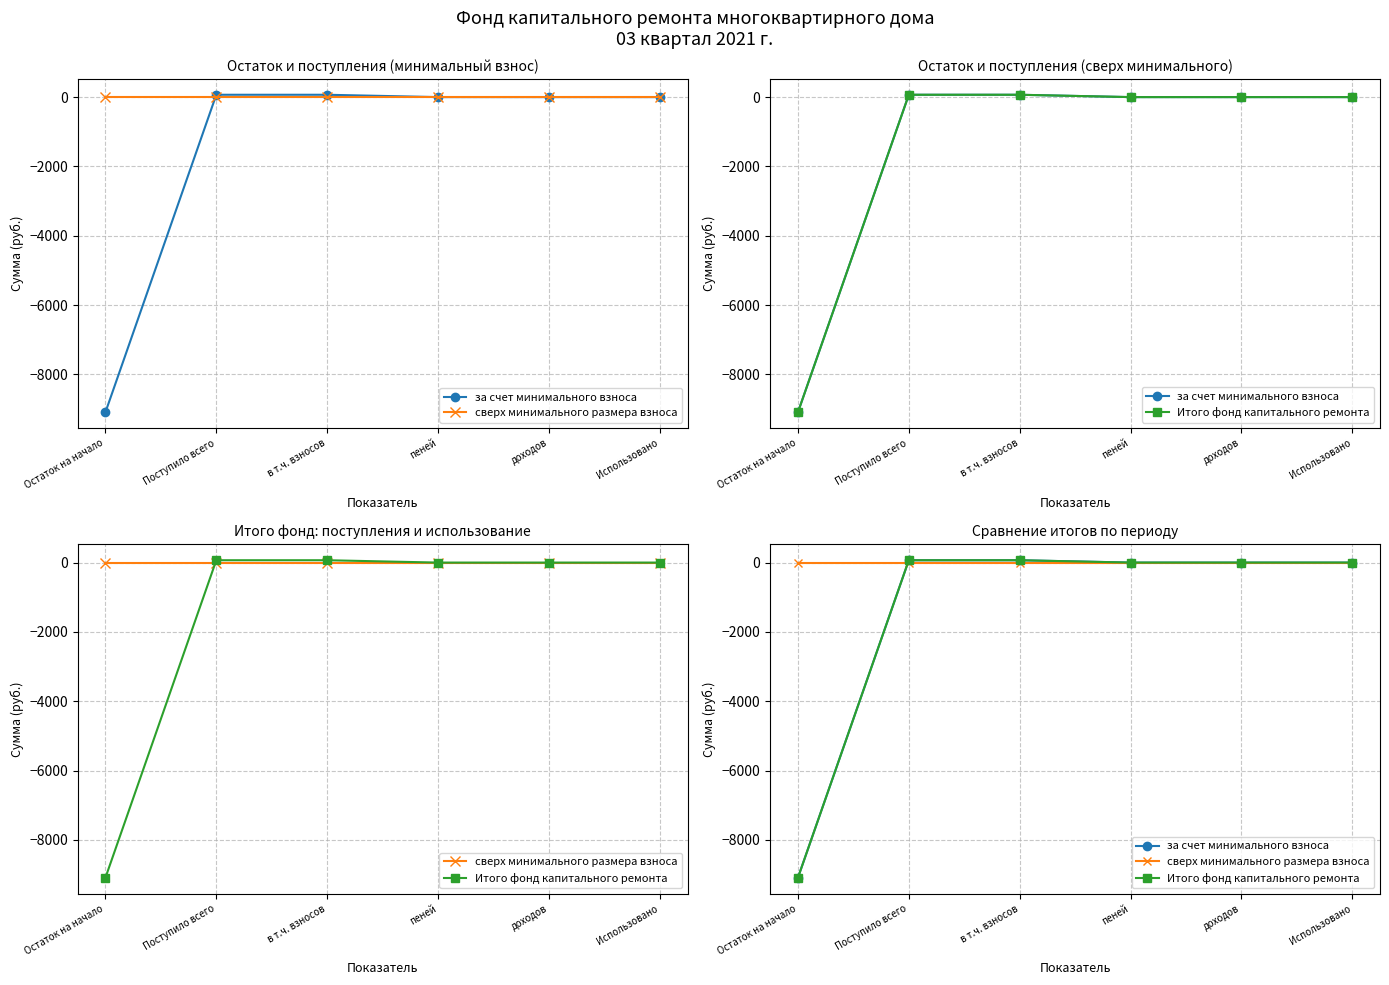

What is the label of the 5th point from the left?

доходов